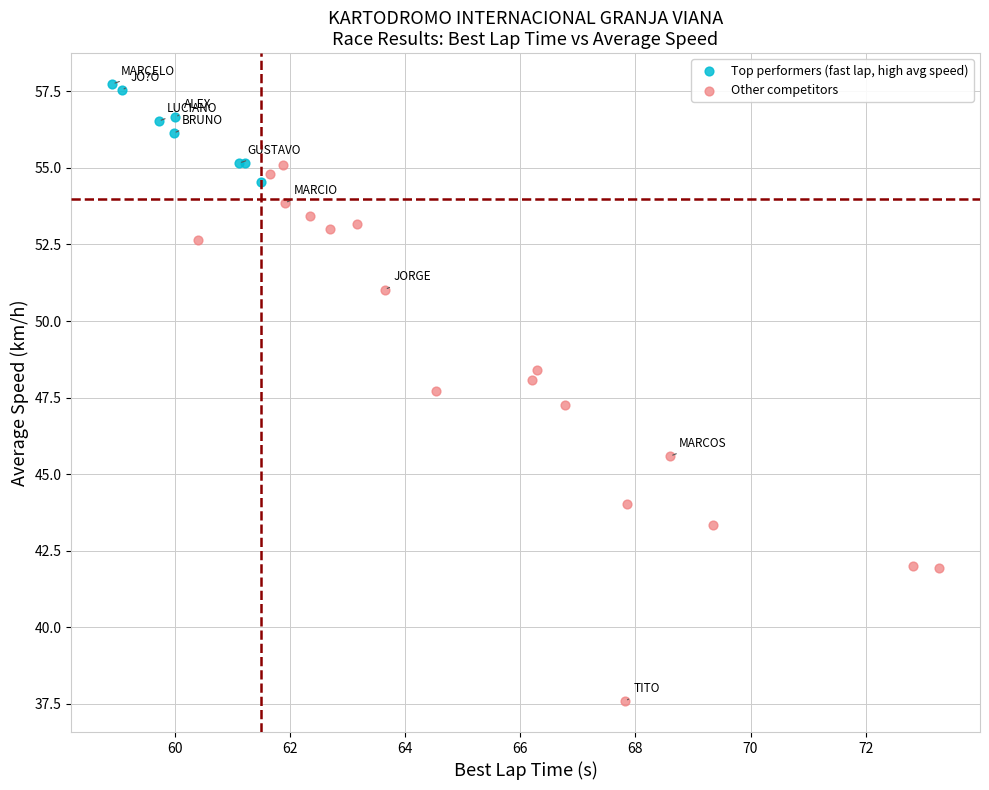

Which series reaches the maximum Y coordinate?

Top performers (fast lap, high avg speed)